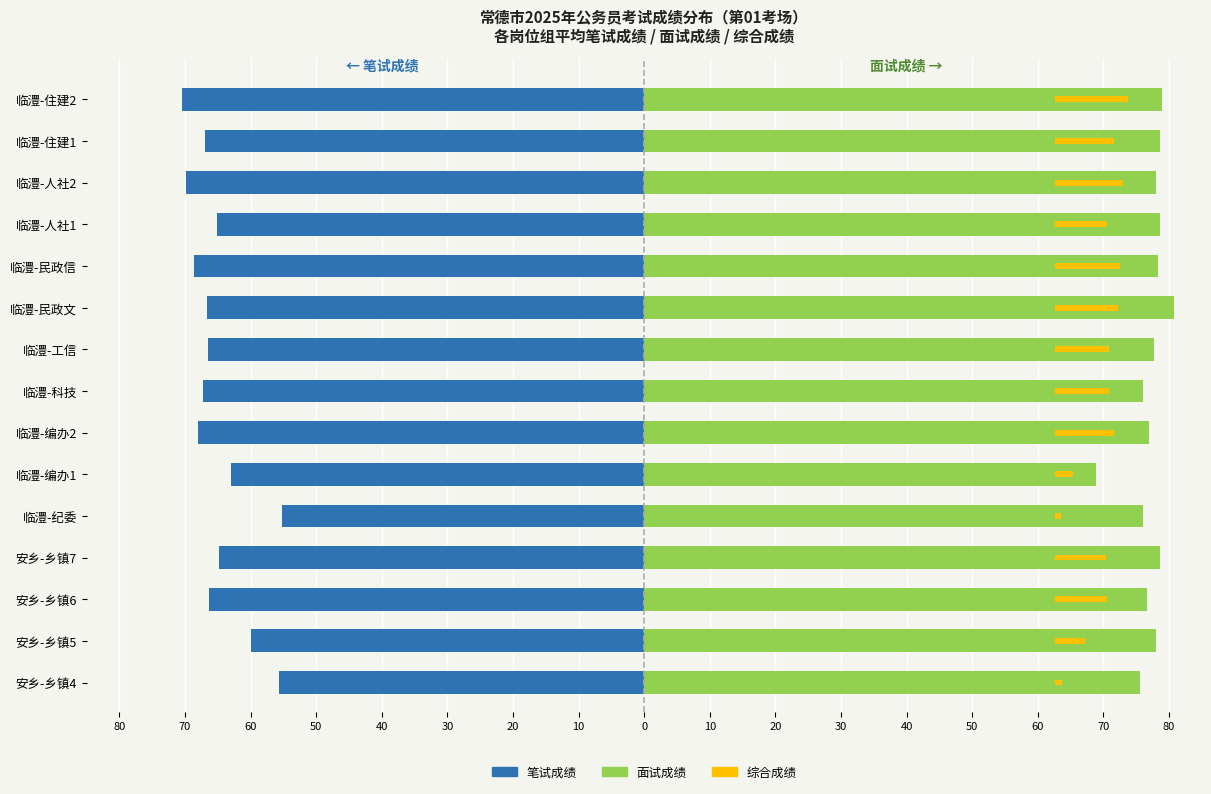

Reading right to left, extract all data points from this chart.

笔试成绩: -70.4	-67.0	-69.8	-65.2	-68.6	-66.6	-66.4	-67.3	-68.0	-62.9	-55.2	-64.8	-66.3	-59.9	-55.6
面试成绩: 78.9	78.6	78.0	78.7	78.2	80.7	77.6	76.0	76.9	68.8	76.0	78.6	76.7	78.1	75.6
综合成绩: 11.2	9.1	10.5	8.0	9.9	9.7	8.4	8.3	9.0	2.7	1.0	7.8	7.9	4.6	1.1